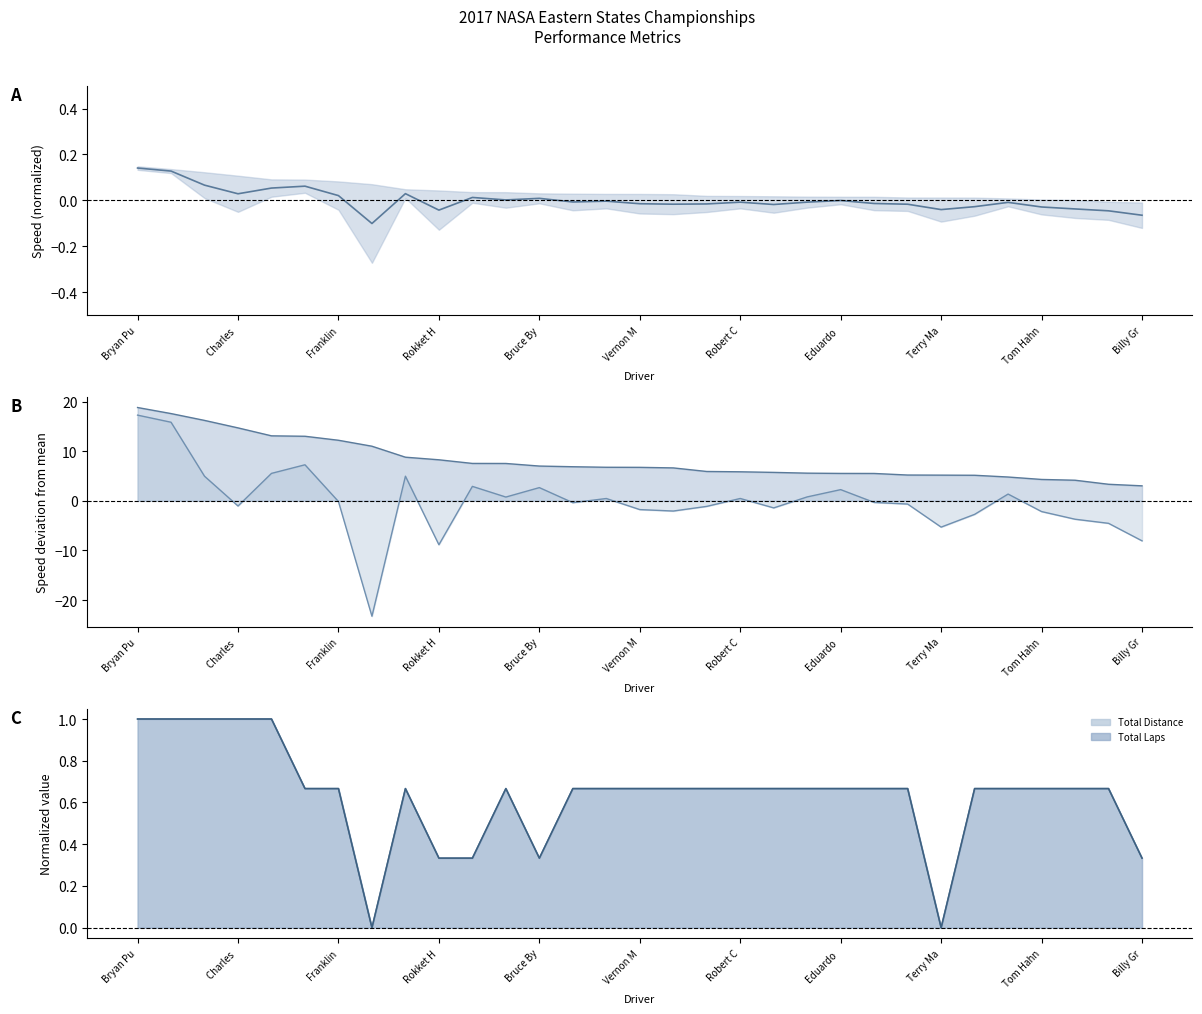

Is it true that Best Speed equals 7.0 at Tom Hahn?

False